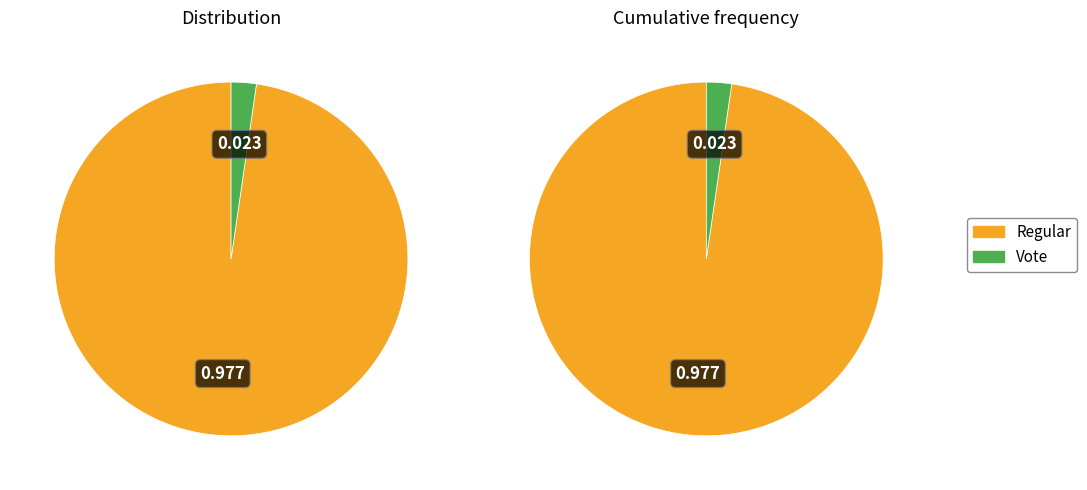

Which category has the smallest portion of the pie?

Vote